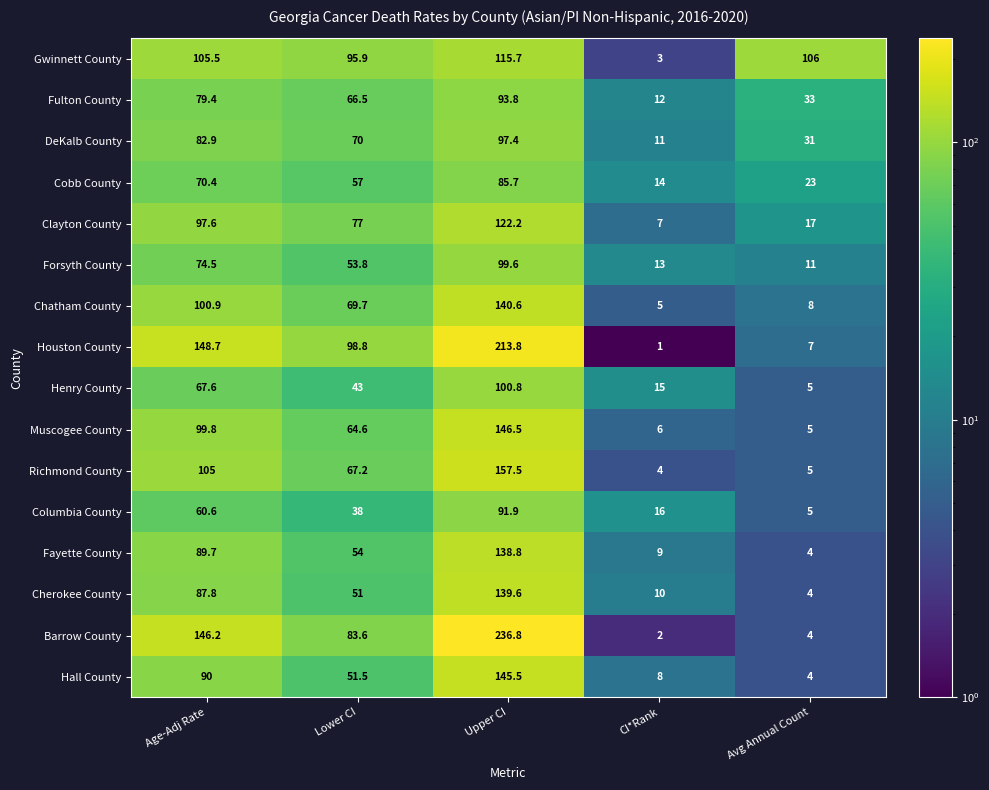

Count the number of data series in this chart.

16